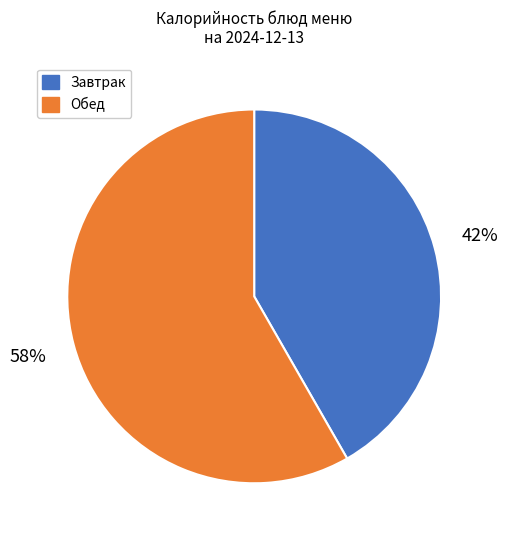

Does any single category account for the majority?

Yes